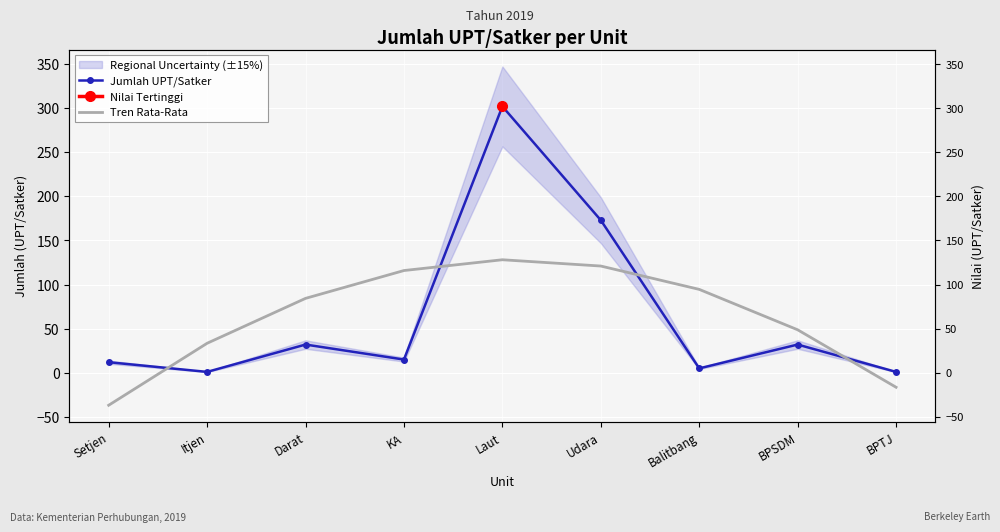

How many data points in Jumlah UPT/Satker are less than 15?

4